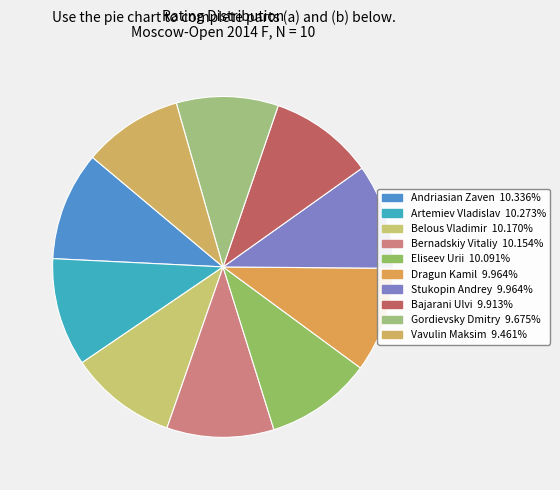

True or false: Andriasian Zaven accounts for 1% of the total.

False